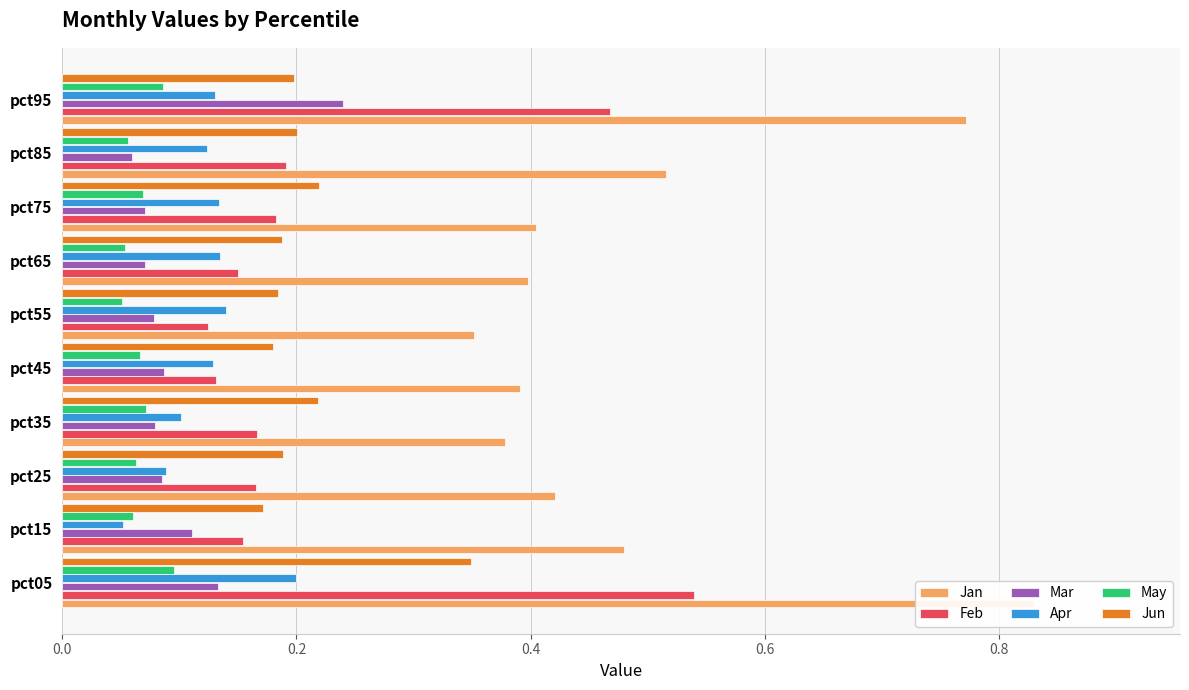

What is the maximum value shown in the chart?

0.8